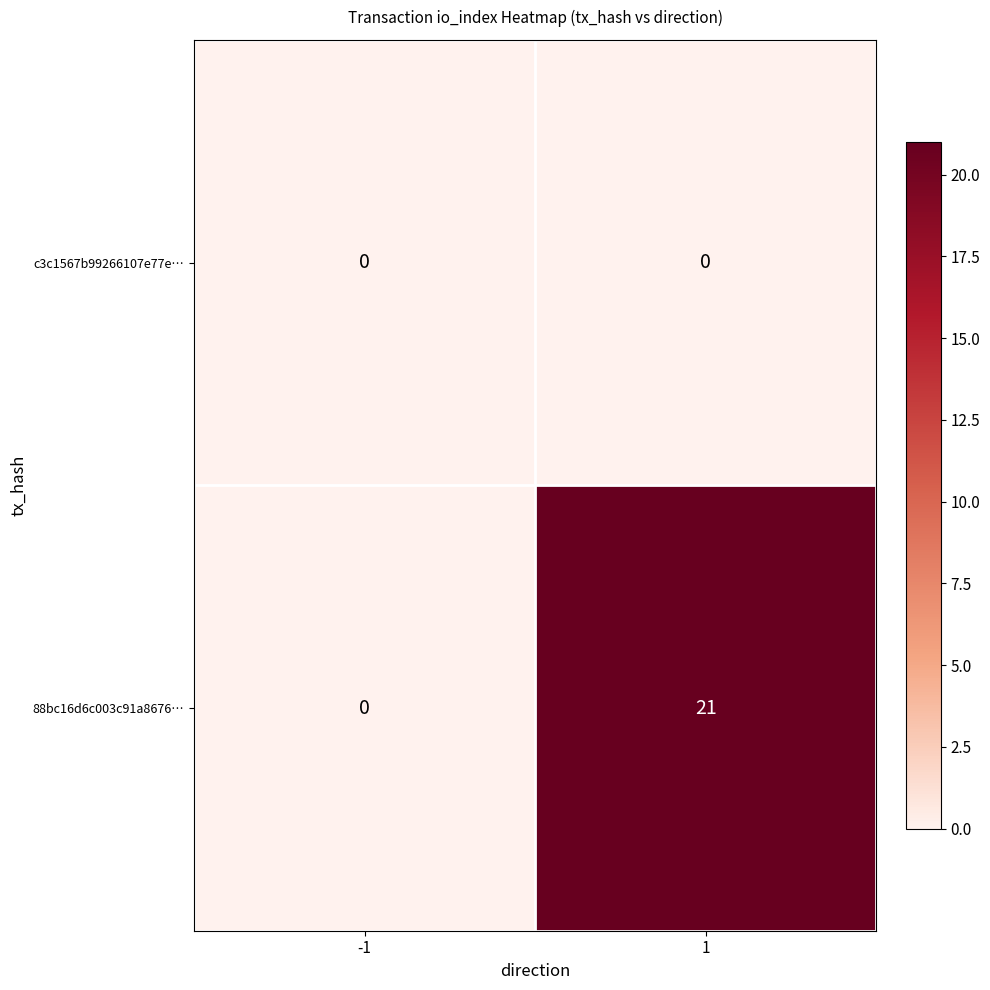

List the series in order of their overall mean, lowest first.

c3c1567b99266107e77e…, 88bc16d6c003c91a8676…